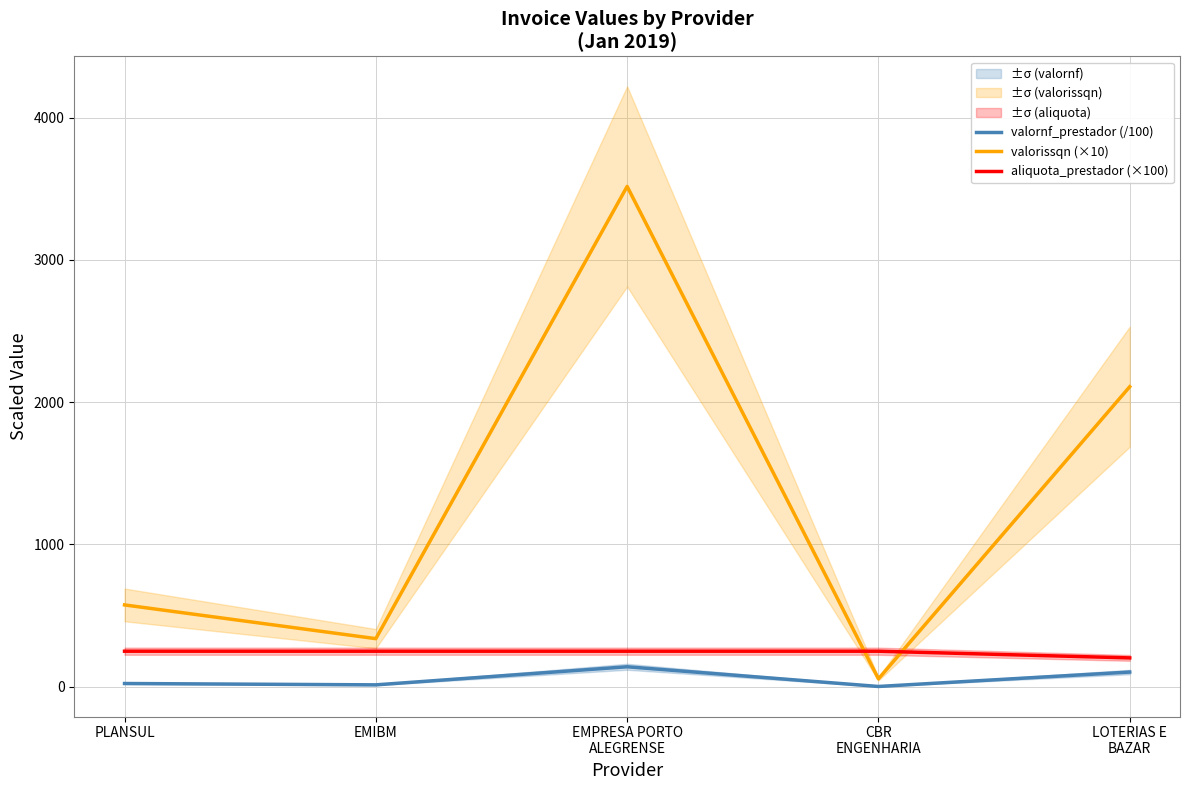

At which category does the chart reach its minimum across all series?

CBR
ENGENHARIA